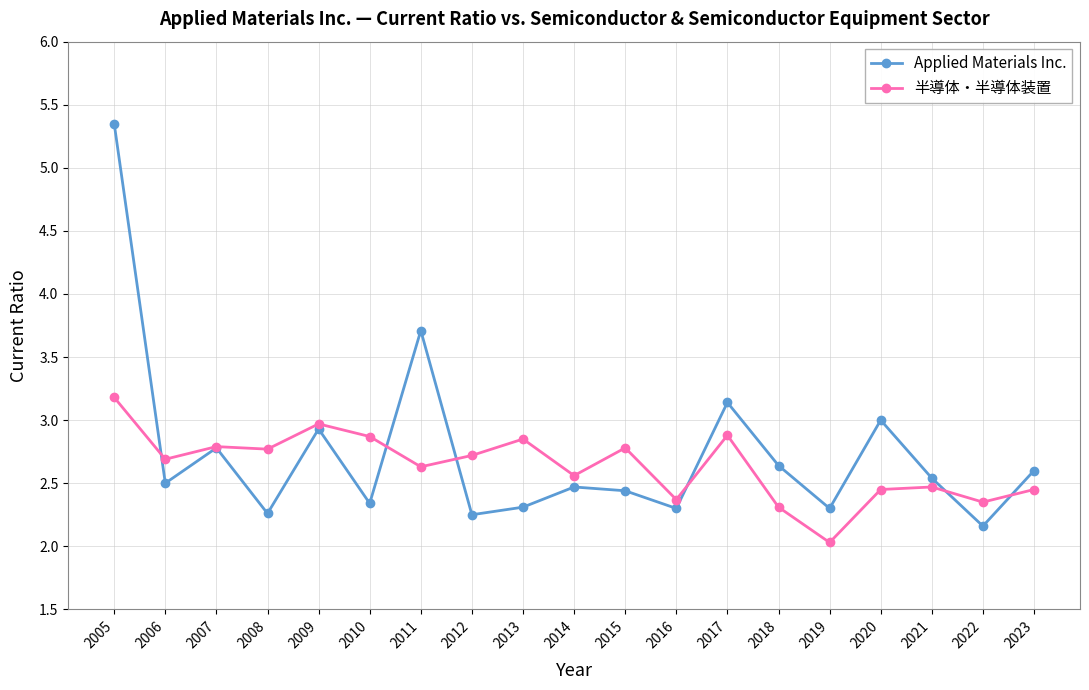

What is the total value across all series at 2021?

5.0